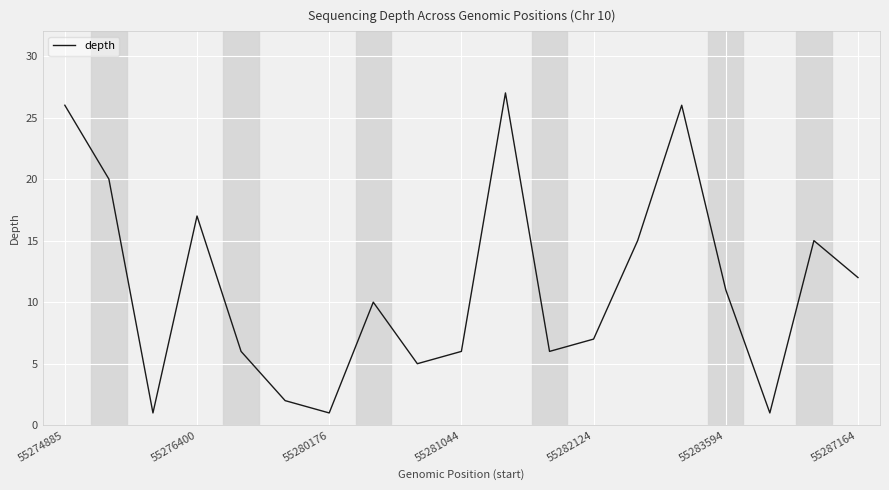

What is the difference between the maximum and minimum values?

26